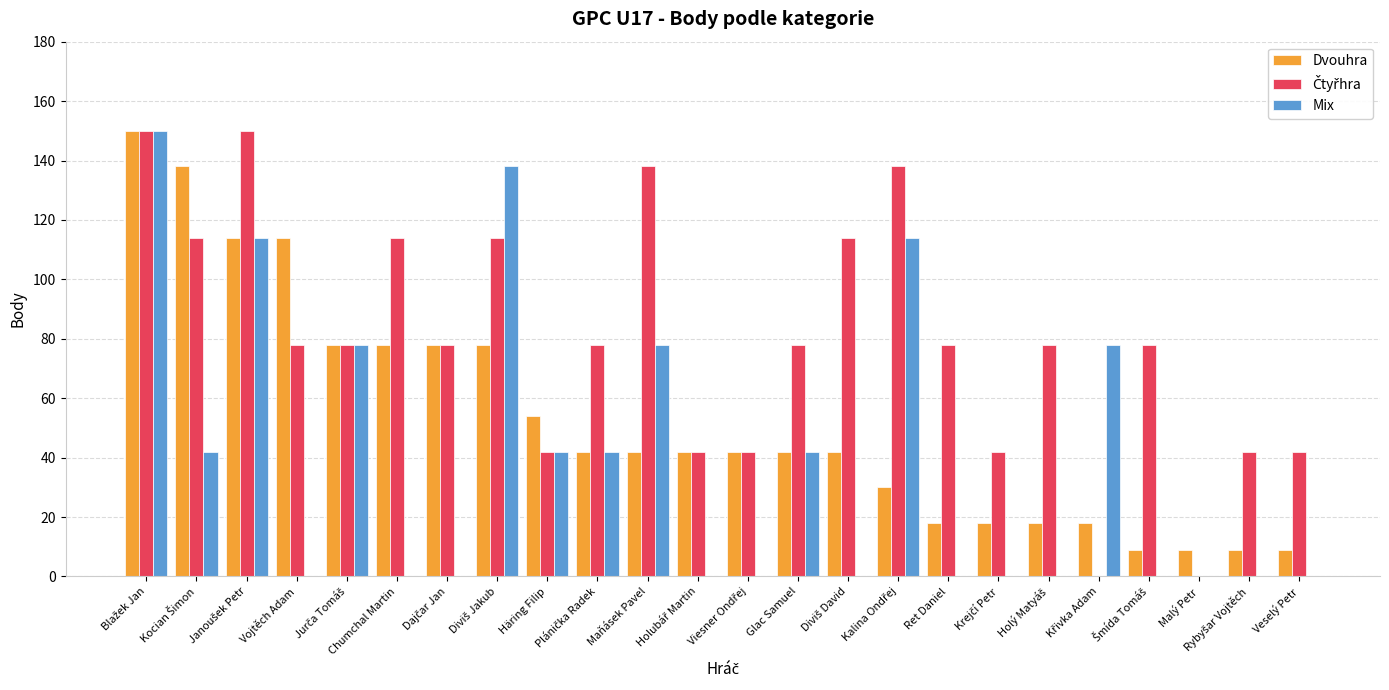

What is the sum of all Dvouhra values?

1272